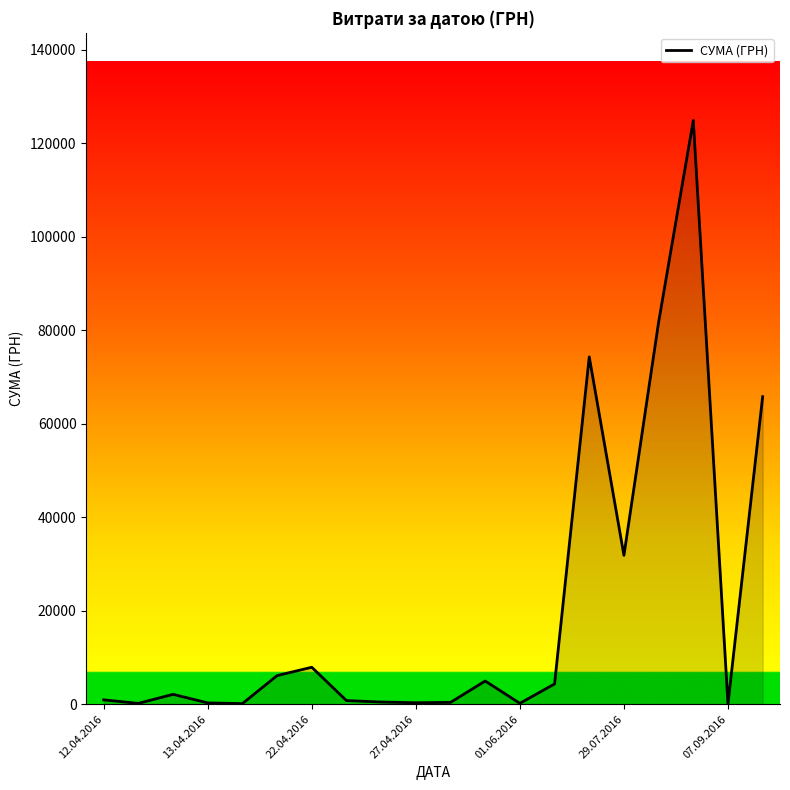

What is the maximum value shown in the chart?

124904.8